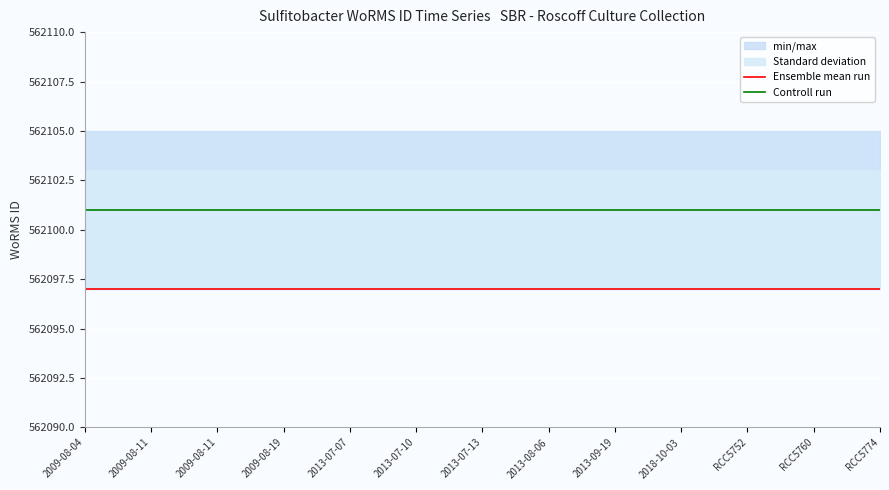

What is the total value across all series at 2013-07-13?

1124198